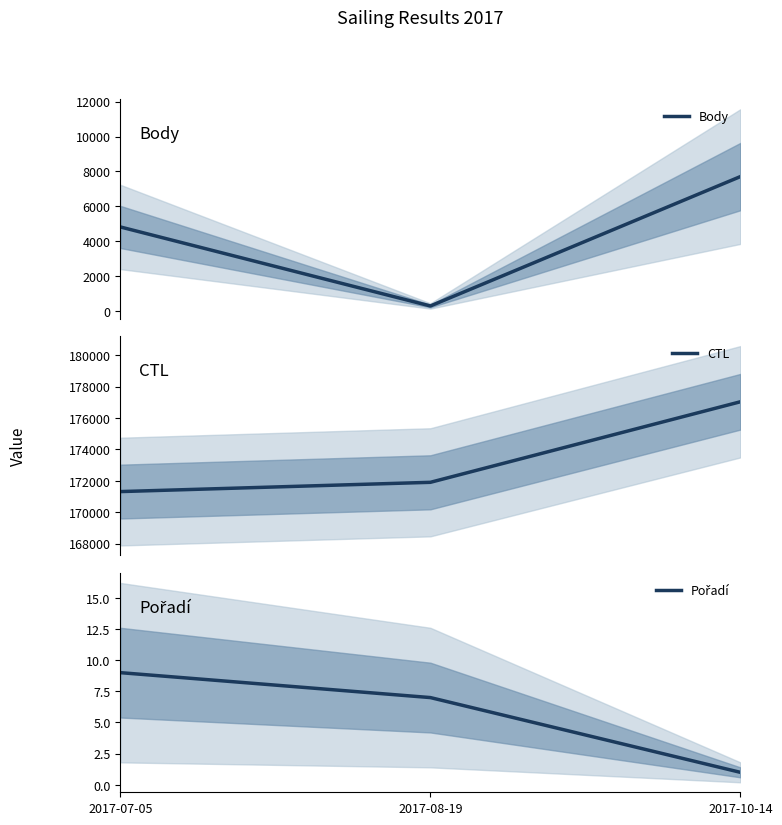

Rank the series by their maximum value, from highest to lowest.

CTL, Body, Pořadí